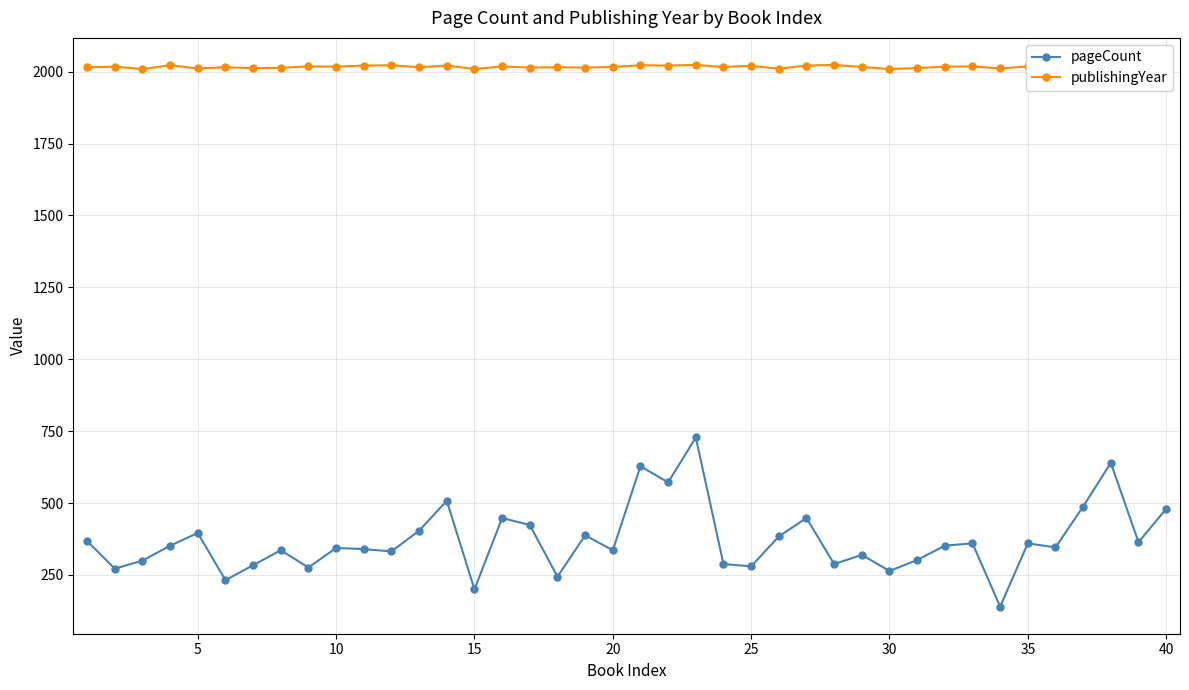

At how many categories does at least one series exceed 890?

40